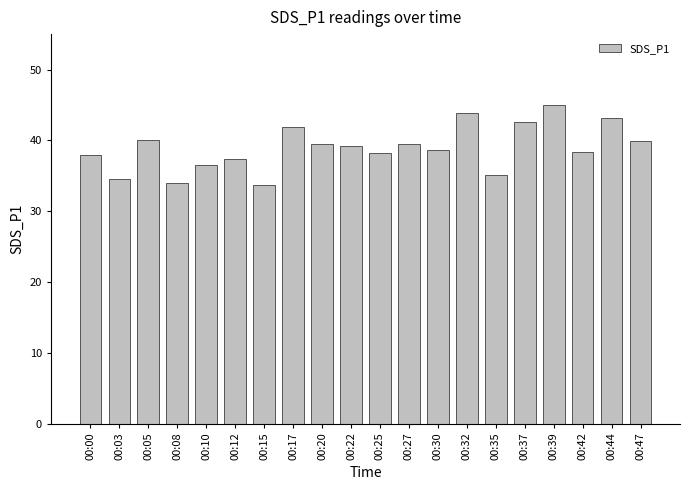

Is it true that the value at 00:35 is 35.1?

True